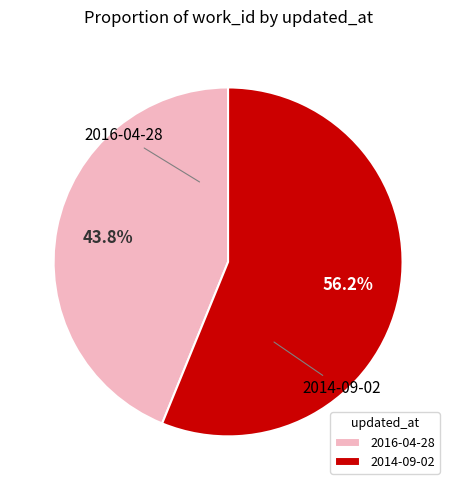

What percentage is NOT represented by 2016-04-28?

56.2%